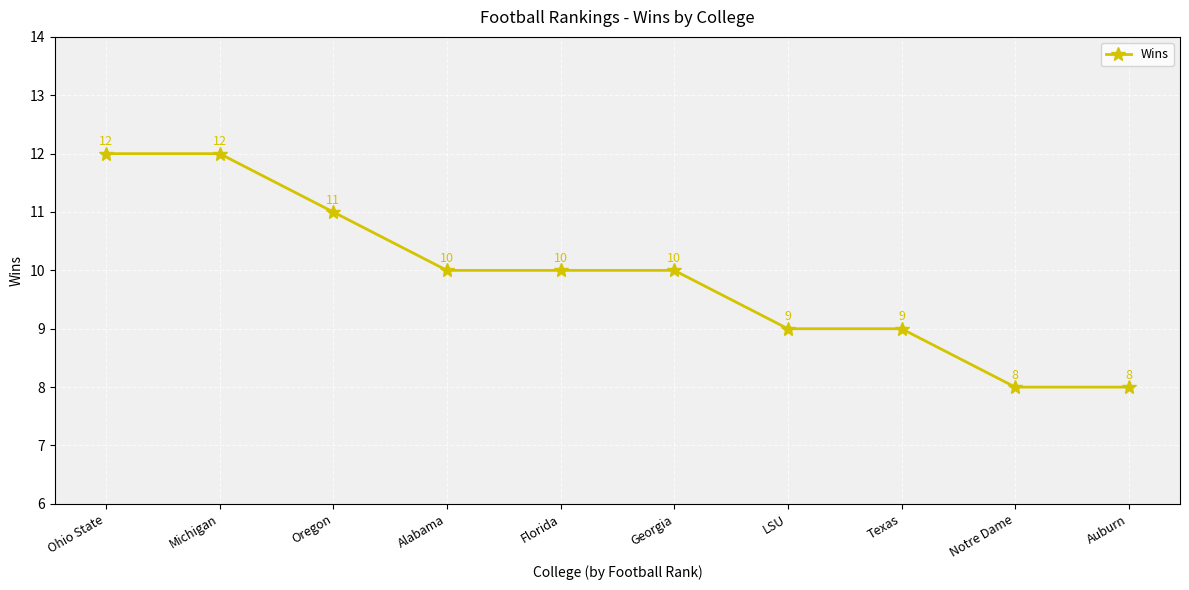

Is it true that the value at LSU is 9?

True